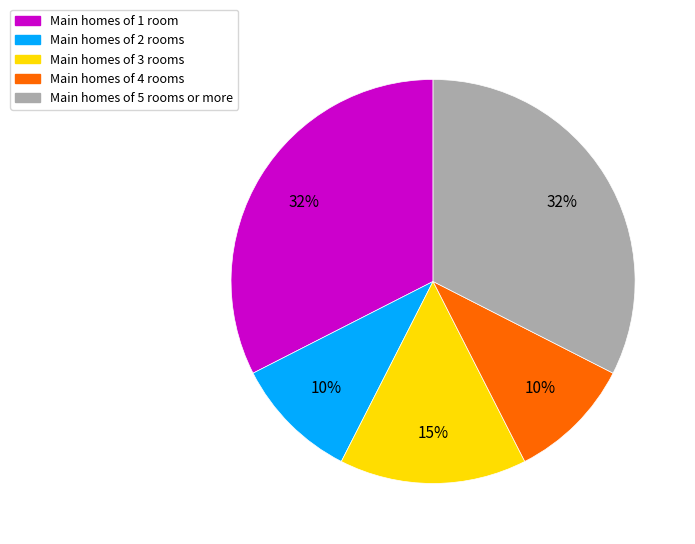

To the nearest percent, what percentage of the pie is Main homes of 5 rooms or more?

32%